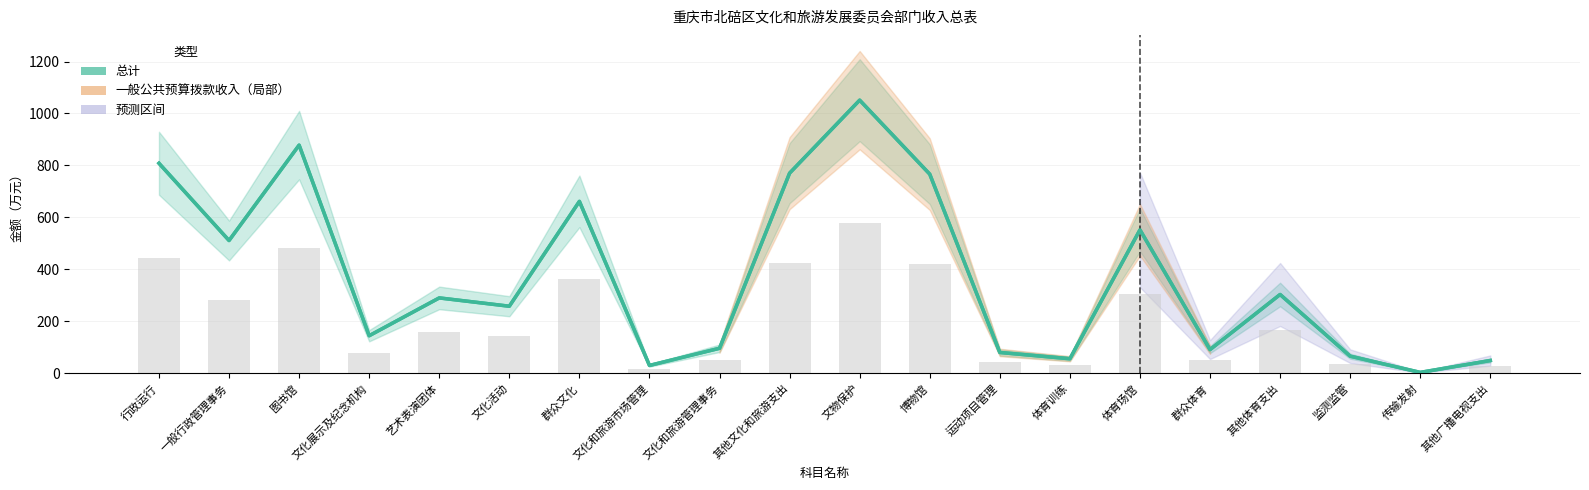

What is the difference between the 总计（一般公共预算拨款收入） values at 体育场馆 and 文物保护?

499.3